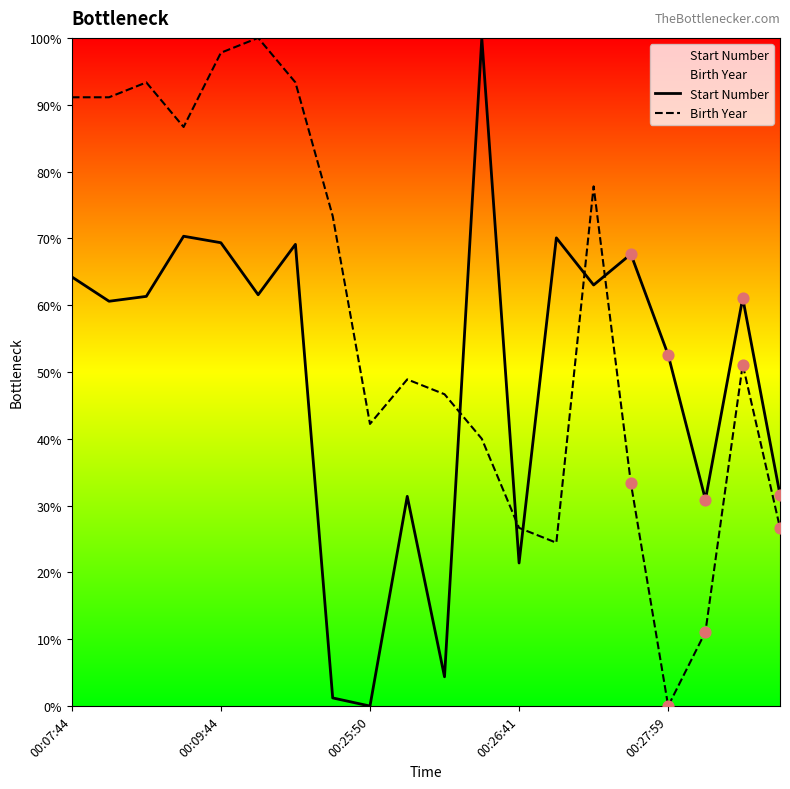

Which series has the widest spread of Y values?

Start Number